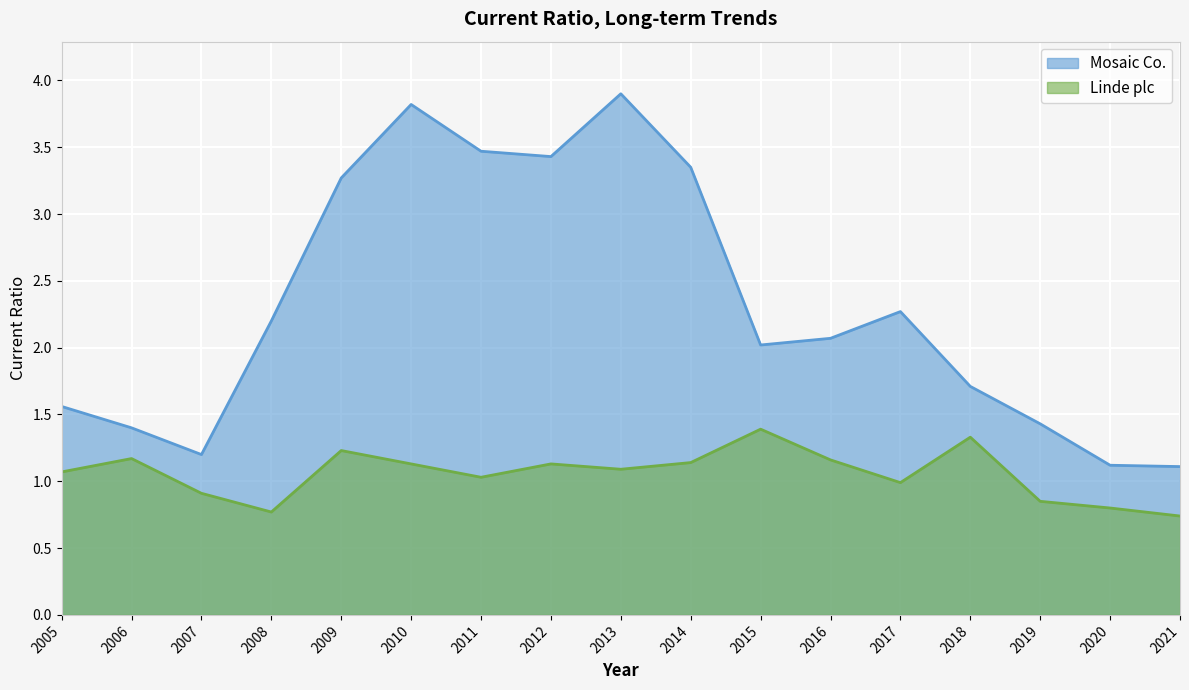

Does the chart display data point markers on the line(s)?

No